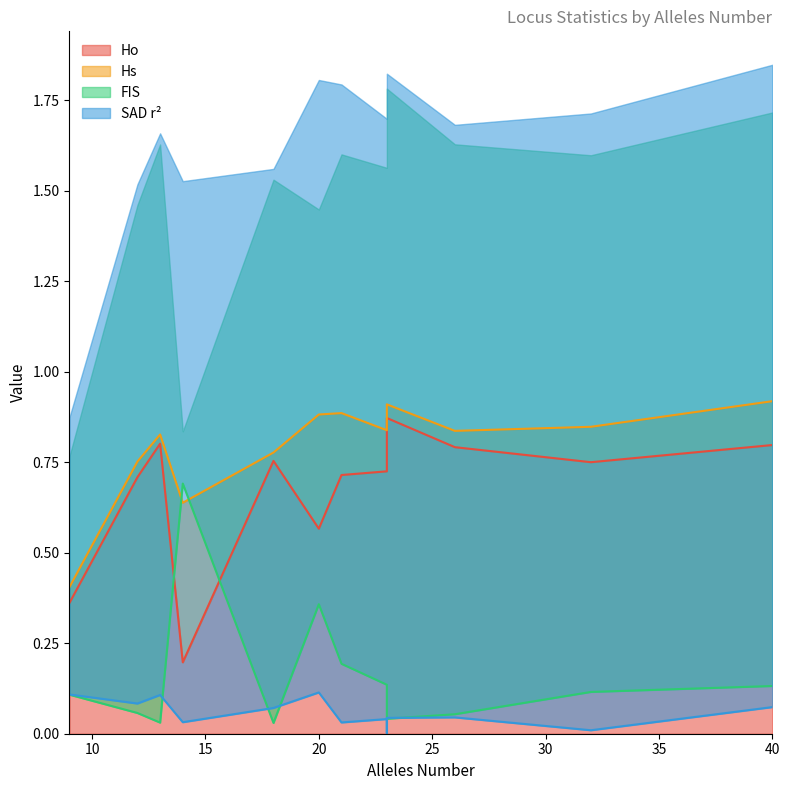

What are all the series names shown in the legend?

Ho, Hs, FIS, SAD r²